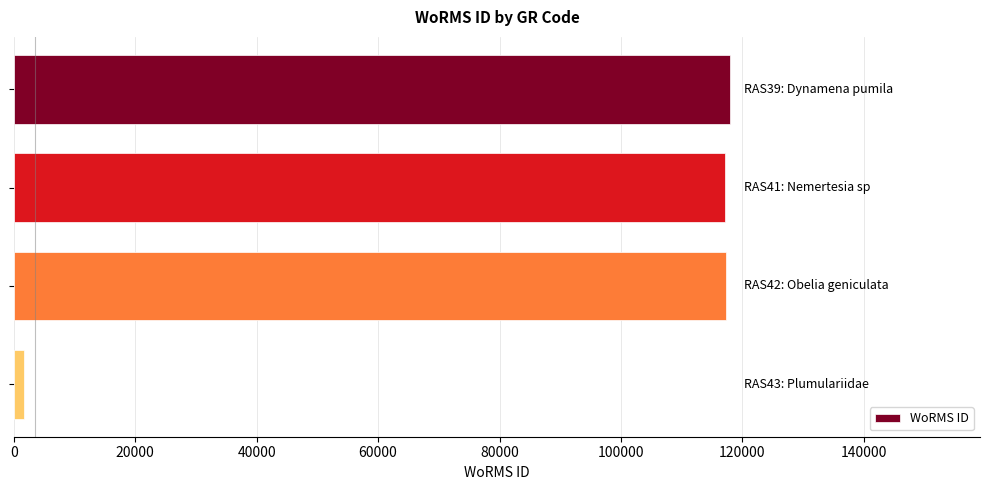

How many values are below 117388?

2